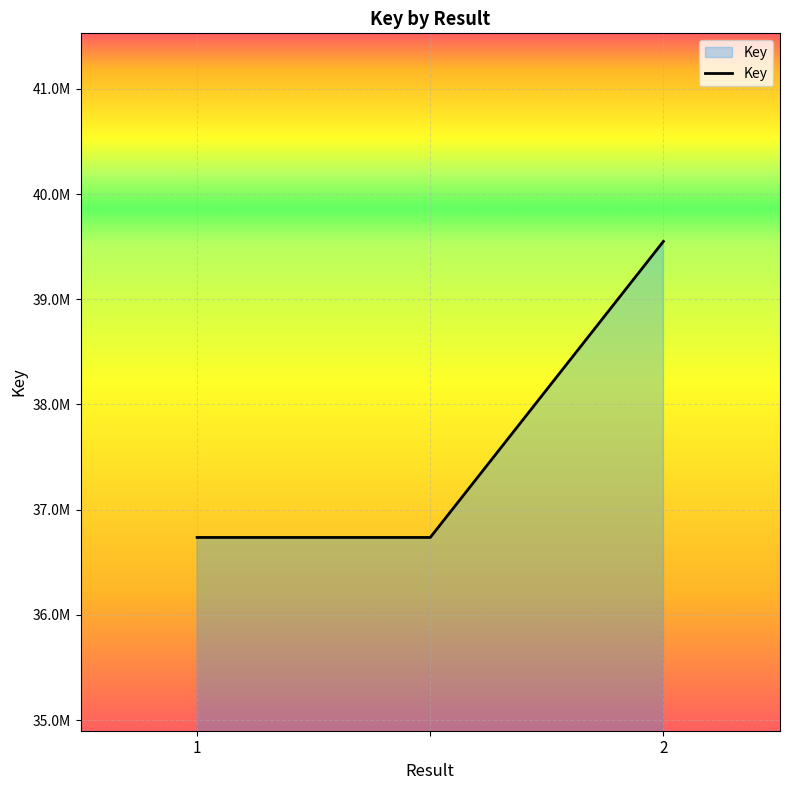

Does the chart have visible grid lines?

Yes